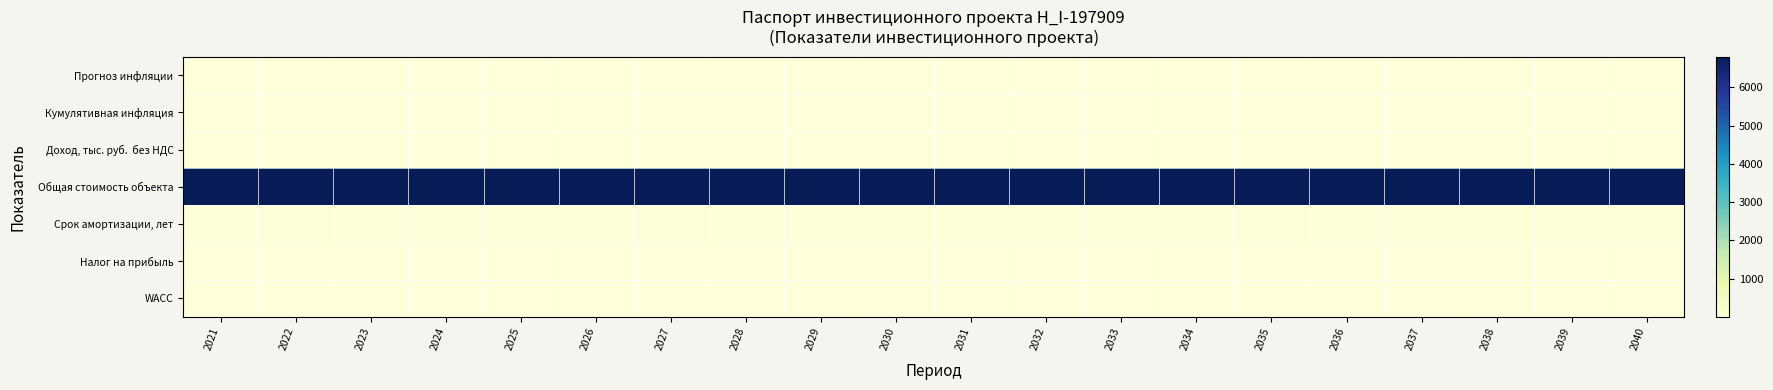

Which series has the widest spread of values?

Срок амортизации, лет